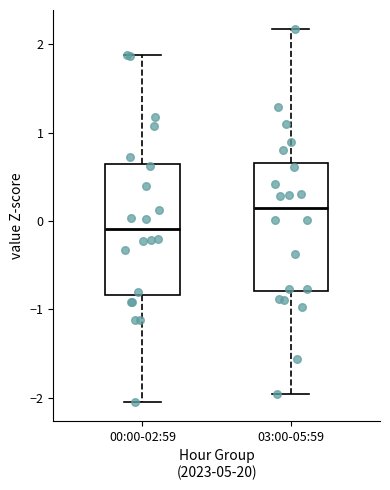

Reading left to right, transcribe this box plot: for each box, give where its median line is, the range the box spans, and where its two whiskers end, as read against the y-axis. The values are not printed on the chart, so give them approximately, as read against the axis.

00:00-02:59: median -0.1, box -0.8 to 0.6, whiskers -2.1 to 1.9
03:00-05:59: median 0.2, box -0.8 to 0.7, whiskers -2.0 to 2.2